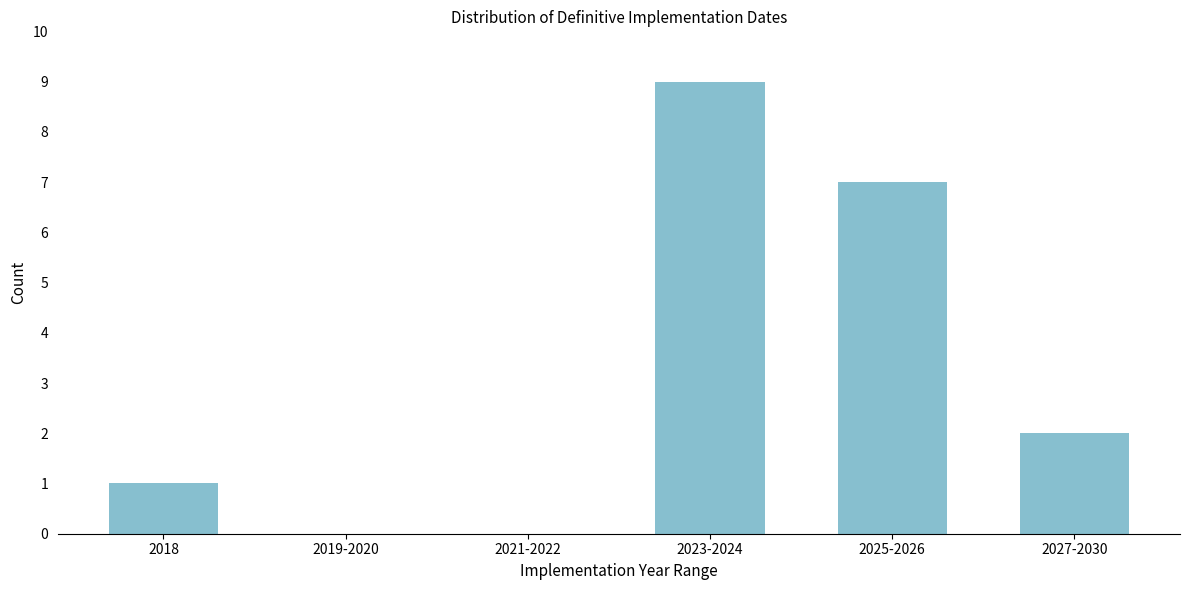

Reading left to right, what are all the values shown in this chart?

2018=1	2019-2020=0	2021-2022=0	2023-2024=9	2025-2026=7	2027-2030=2